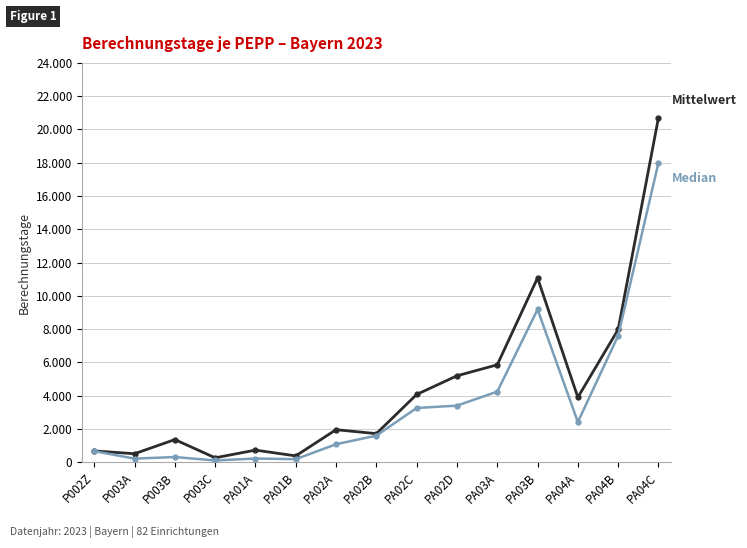

Is this an area chart (filled region under the line)?

No